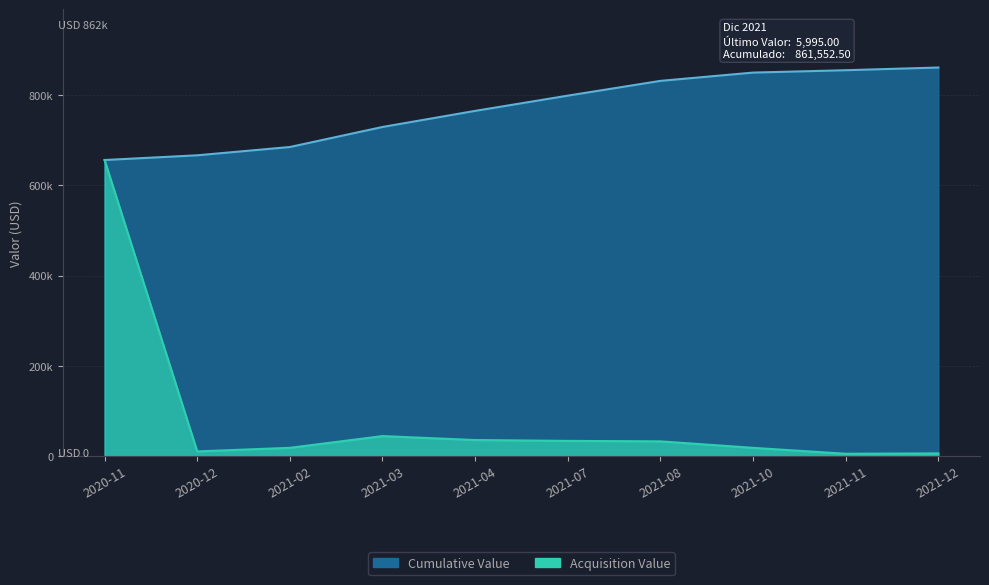

Read the value at 2021-04.

35674.3